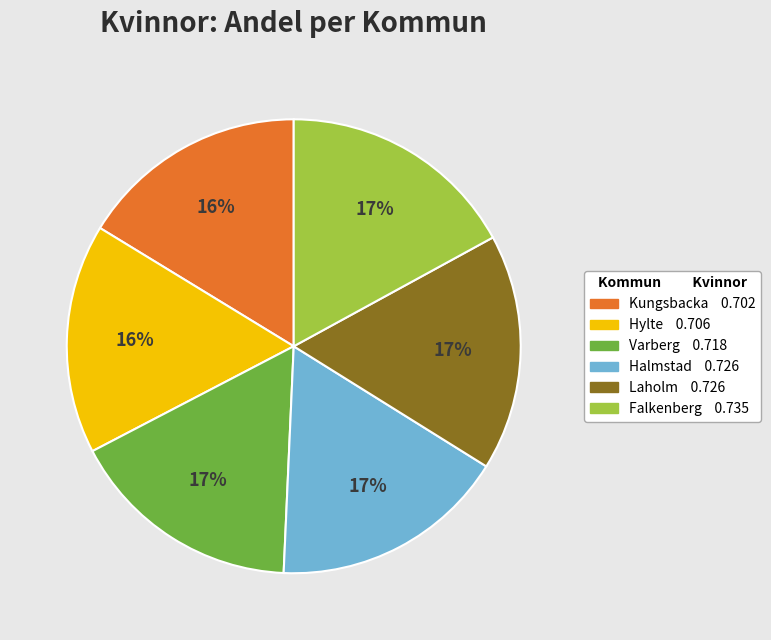

Is it true that Falkenberg is 11% of the pie?

False